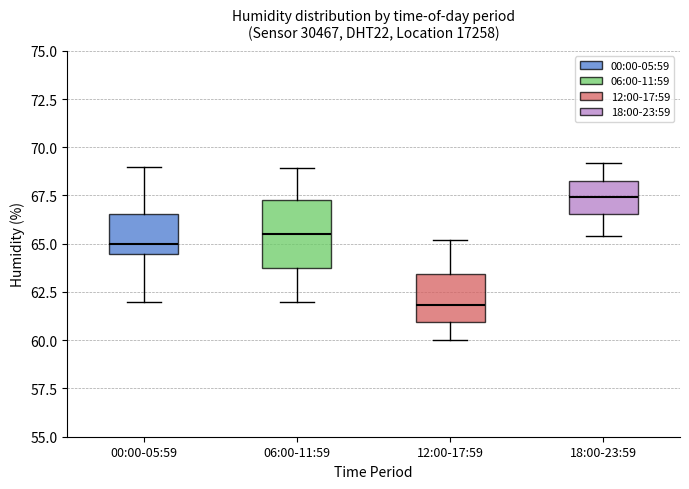

Which box has the lowest median line?

12:00-17:59